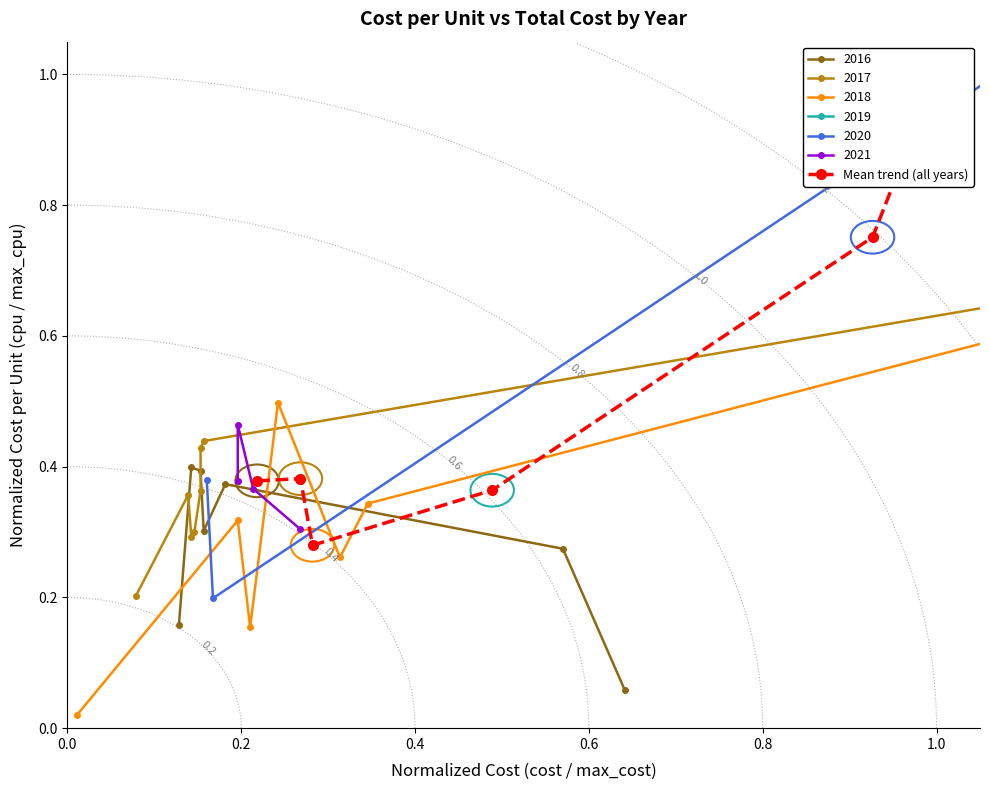

How many interior local valleys (lower than both neighbors) does the data have?

1